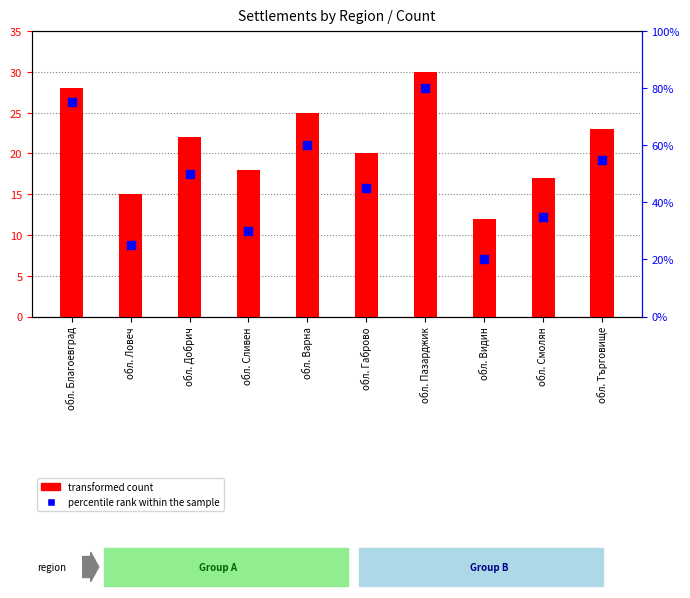

Which series has the largest total across all categories?

percentile rank within the sample